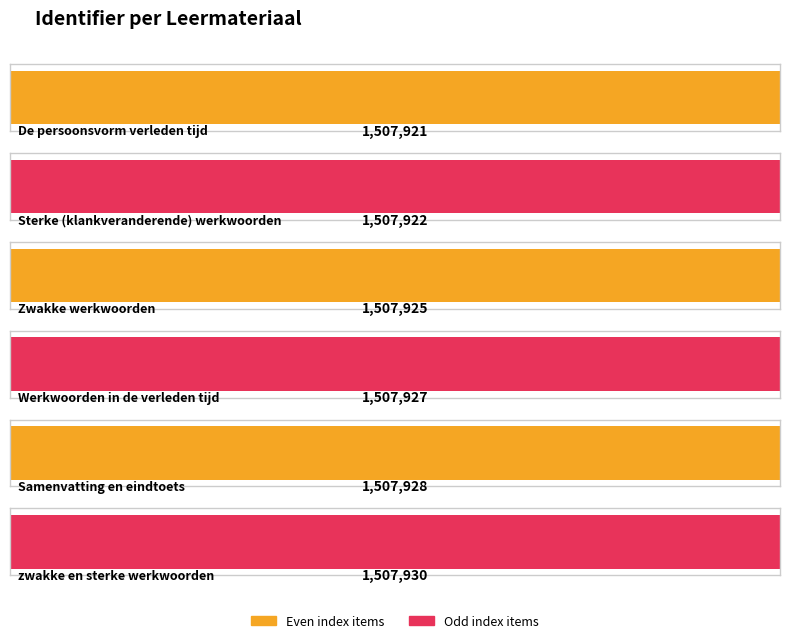

At which category does the chart reach its minimum across all series?

De persoonsvorm verleden tijd